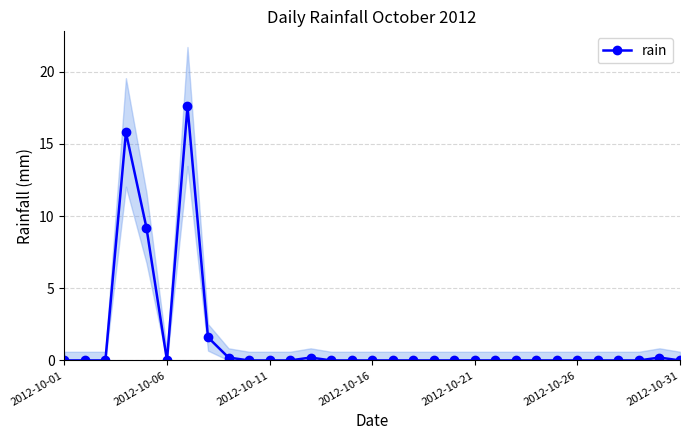

What is the average value?

1.4